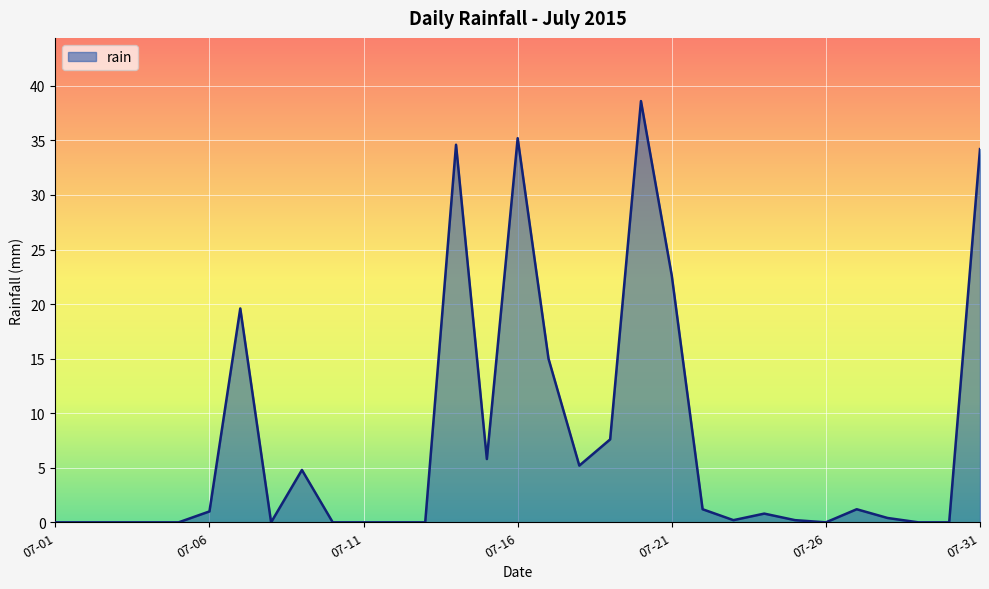

What is the difference between the maximum and minimum values?

38.6